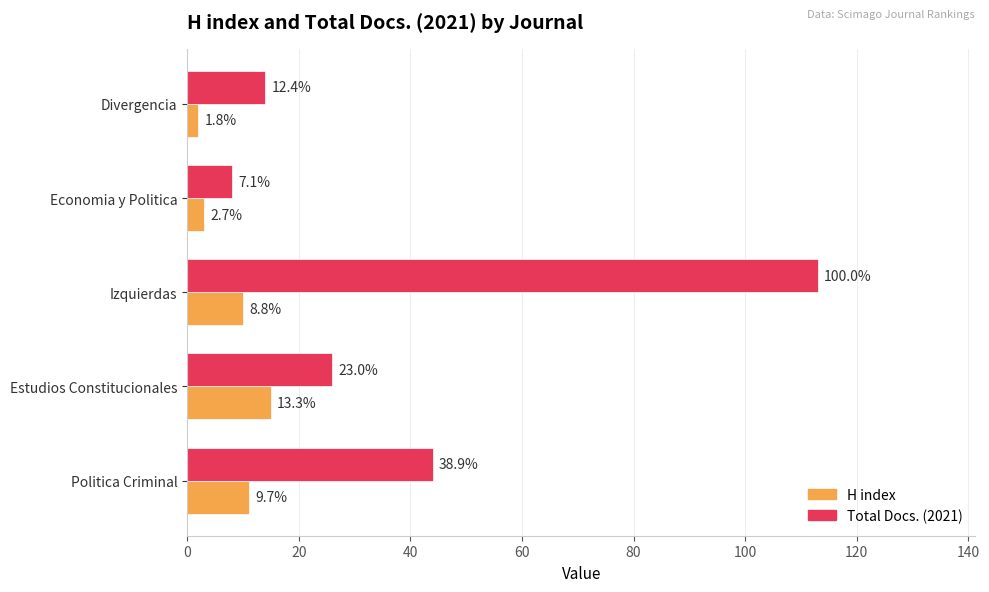

What are all the series names shown in the legend?

H index, Total Docs. (2021)